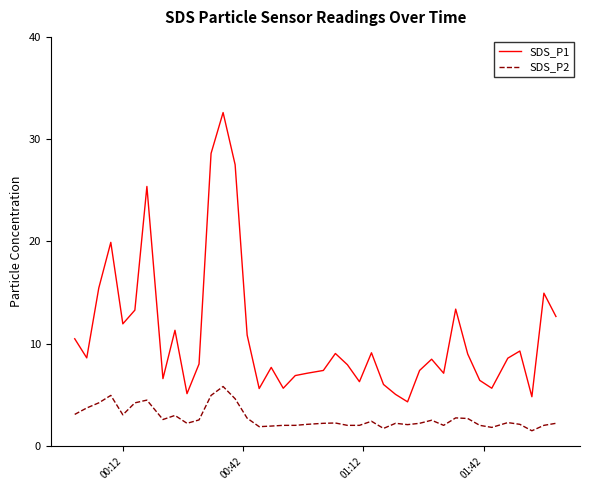

Which series has the largest total across all categories?

SDS_P1